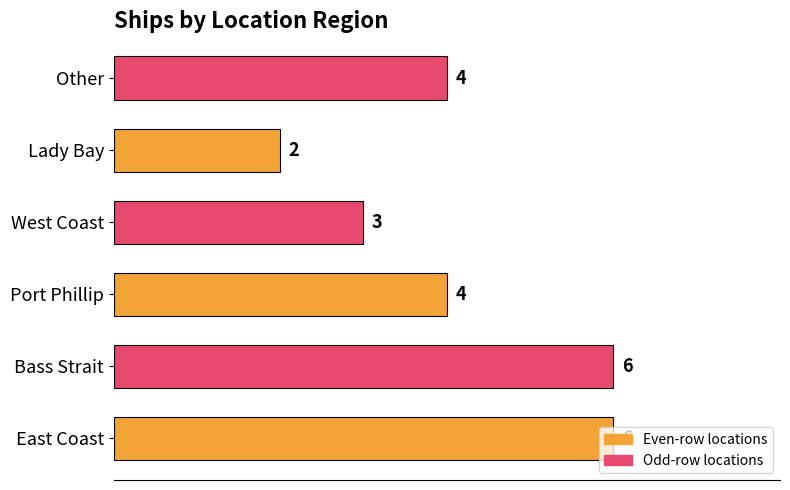

Which label corresponds to the smallest value in the chart?

Lady Bay